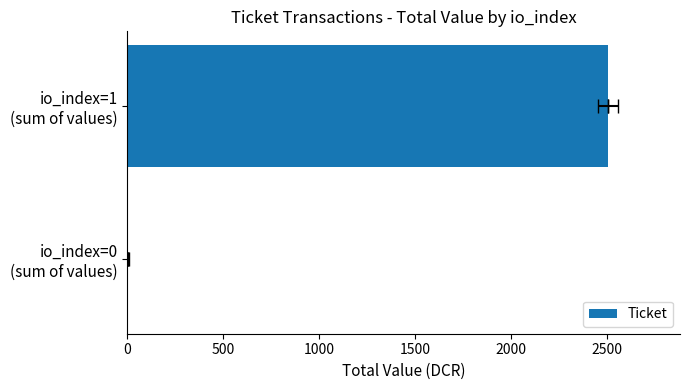

How many bars are there in total?

2